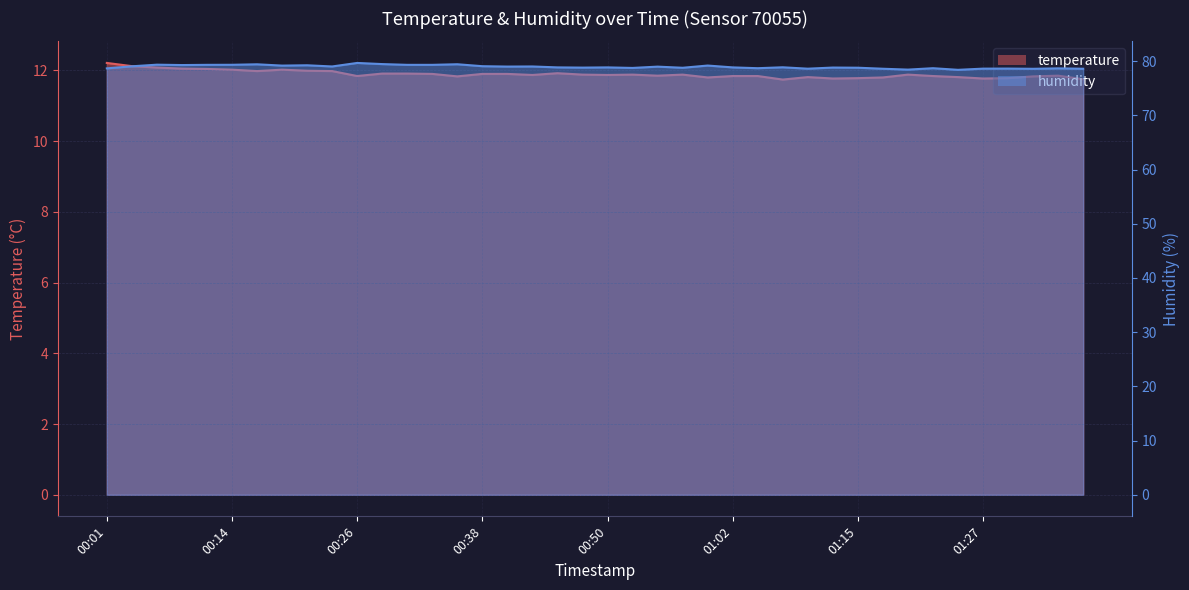

At which label does temperature reach its peak?

00:01